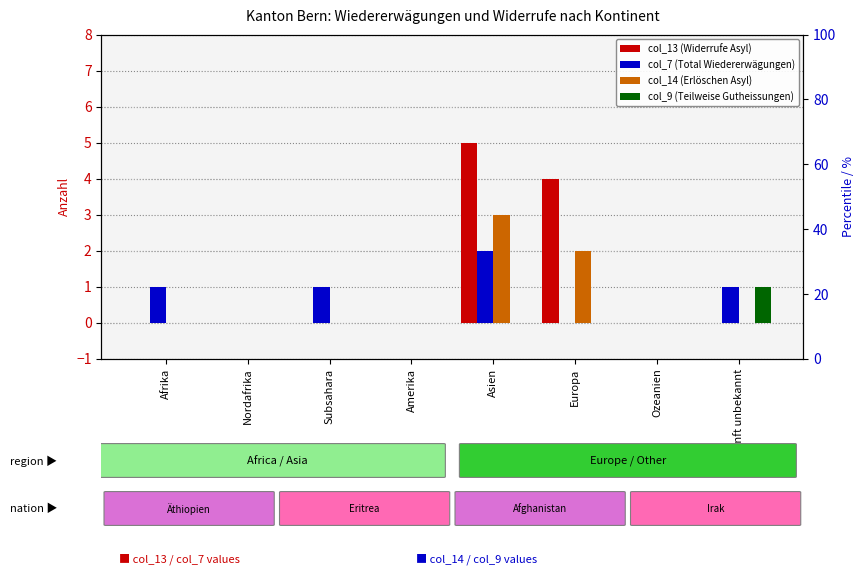

Between Asien and Europa, which series saw the biggest shift?

col_7 (Total Wiedererwägungen)